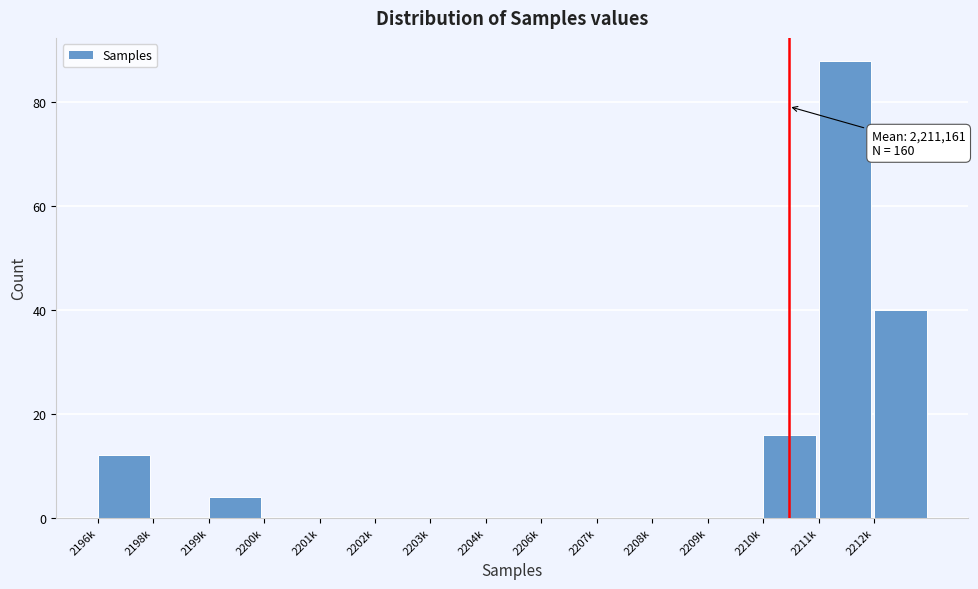

Reading left to right, what are all the values shown in this chart?

2196k=12	2198k=0	2199k=4	2200k=0	2201k=0	2202k=0	2203k=0	2204k=0	2206k=0	2207k=0	2208k=0	2209k=0	2210k=16	2211k=88	2212k=40